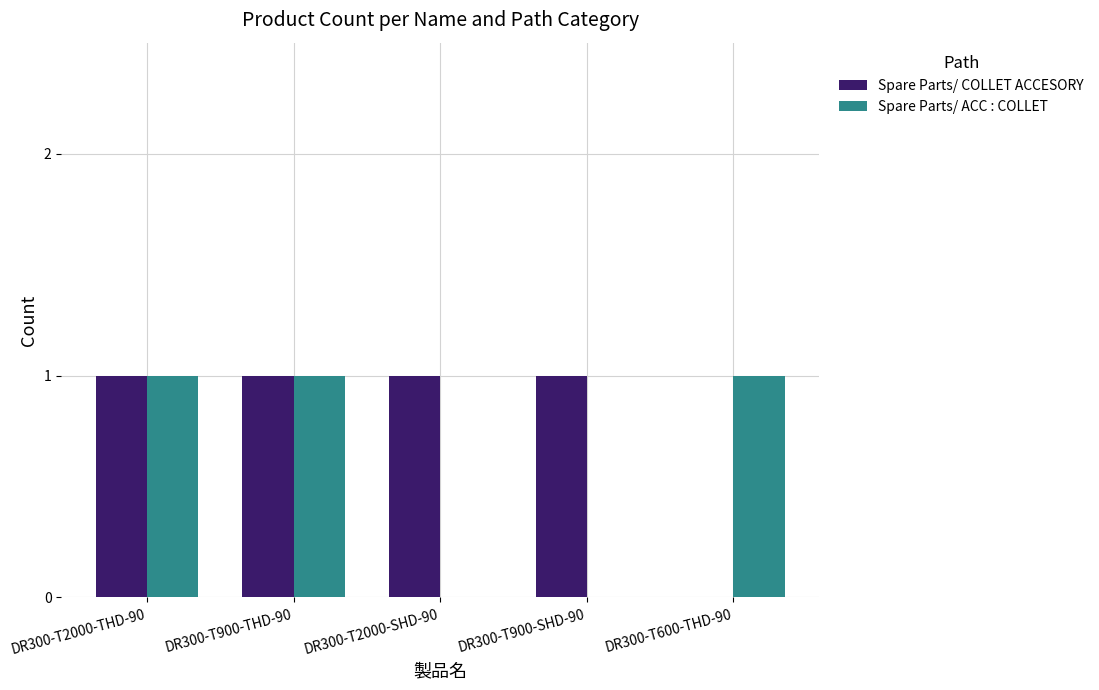

True or false: Spare Parts/ COLLET ACCESORY has a value of 1 at DR300-T2000-SHD-90.

True